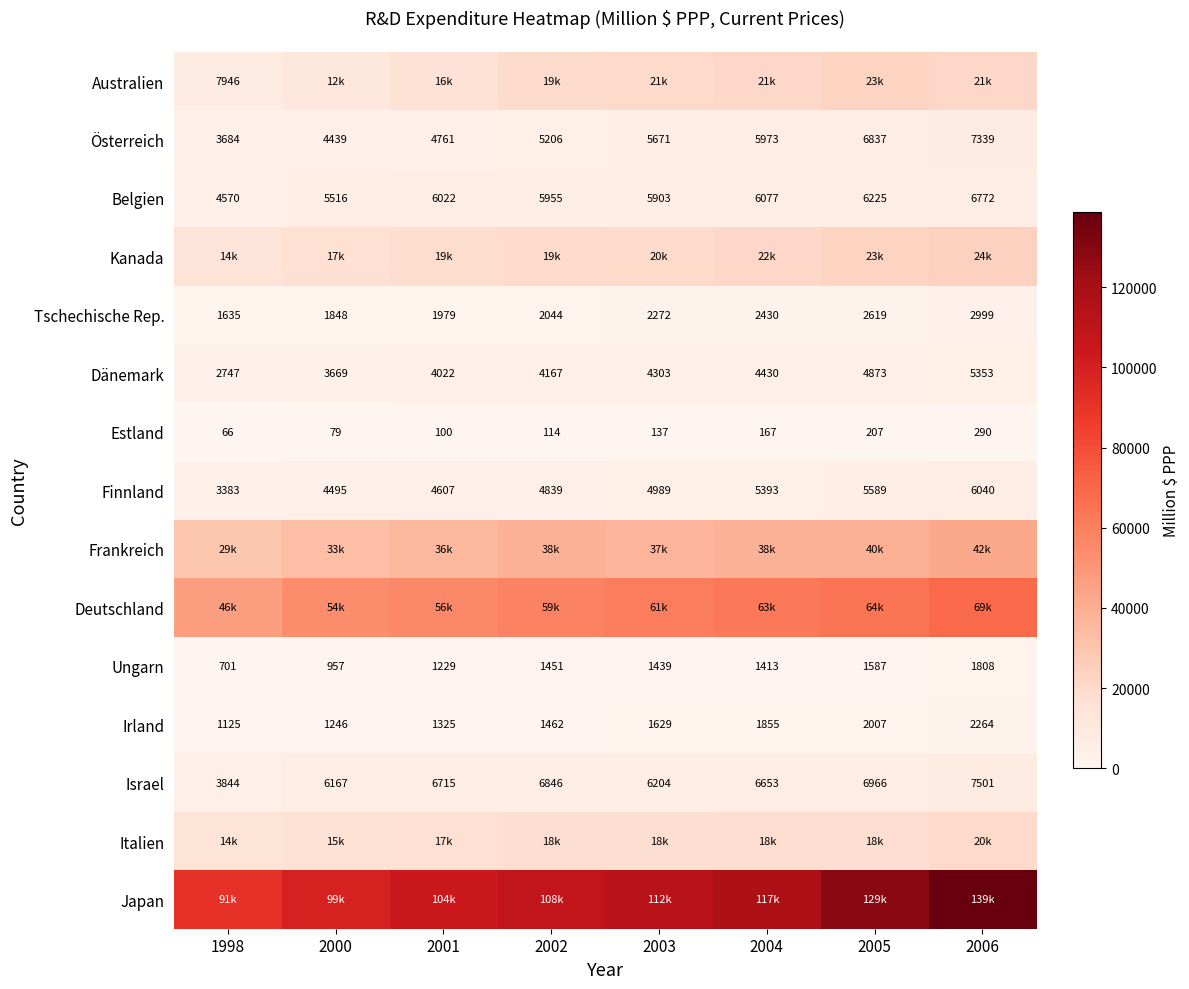

Is the value of Dänemark at 1998 greater than the value of Israel at 1998?

No